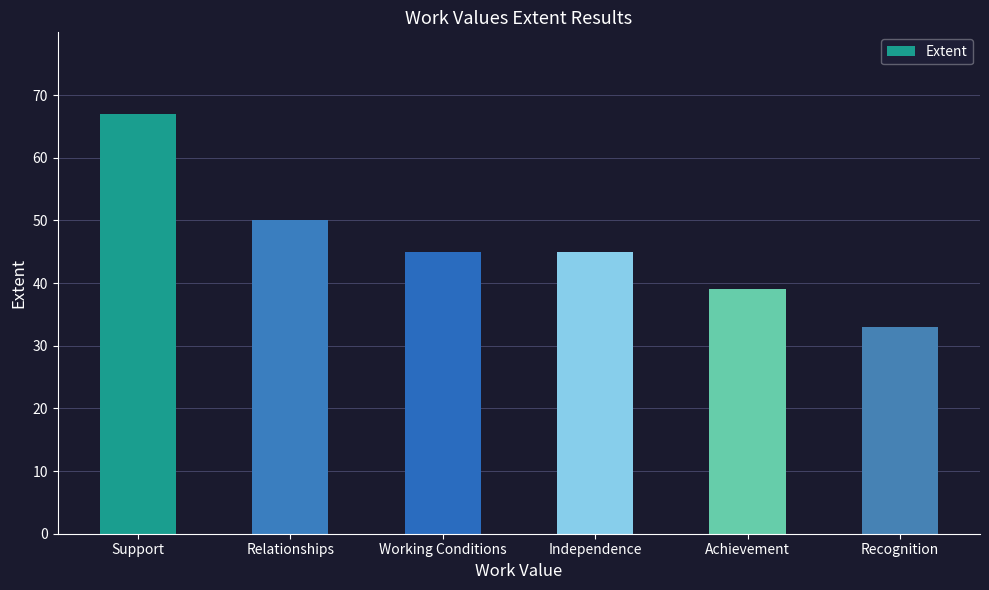

What is the approximate value at Independence, to the nearest 5?

45